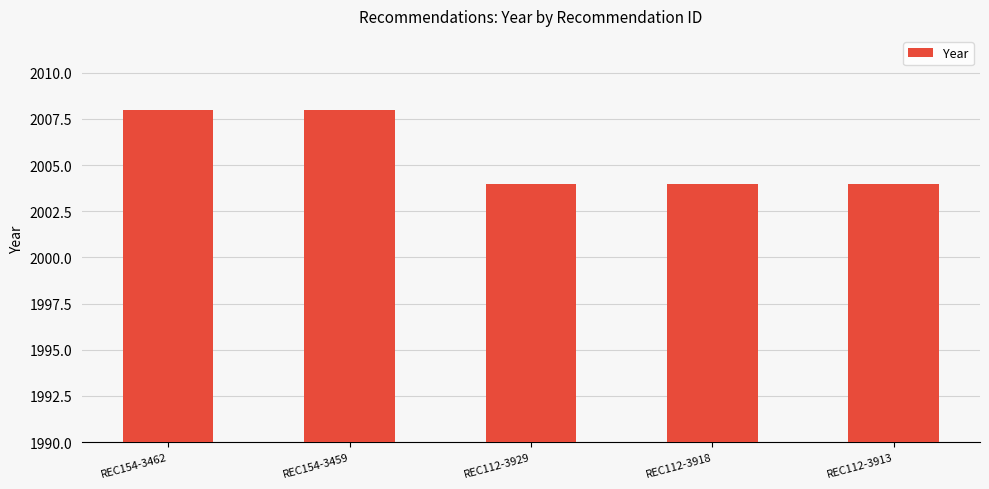

Is it true that the value at REC154-3462 is 2008?

True